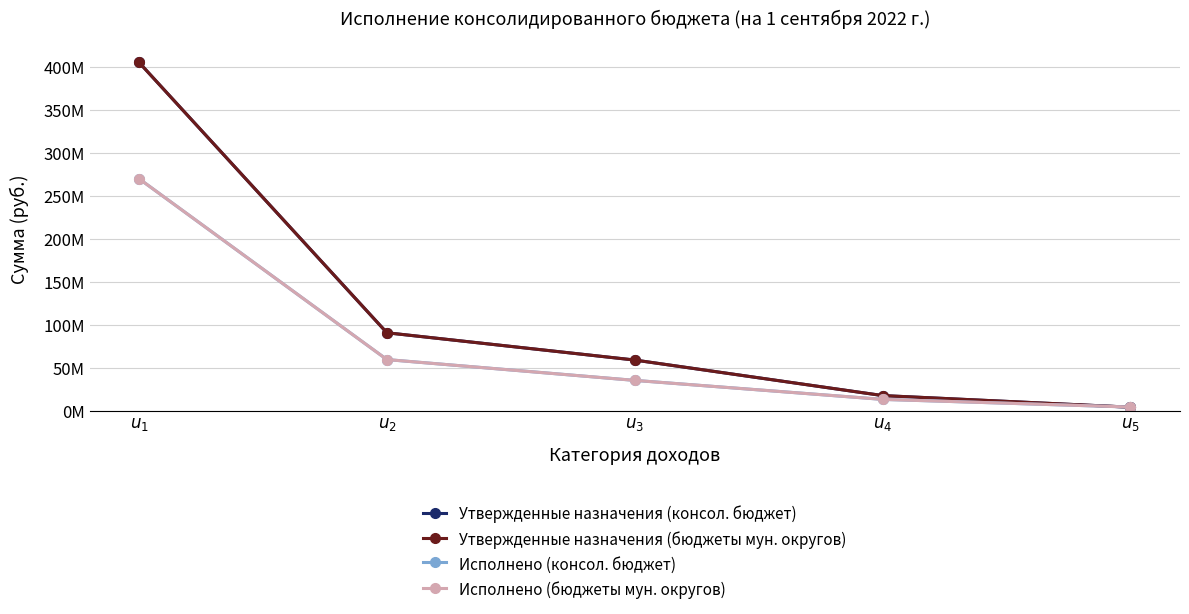

Which has a higher value, $u_2$ or $u_3$?

$u_2$